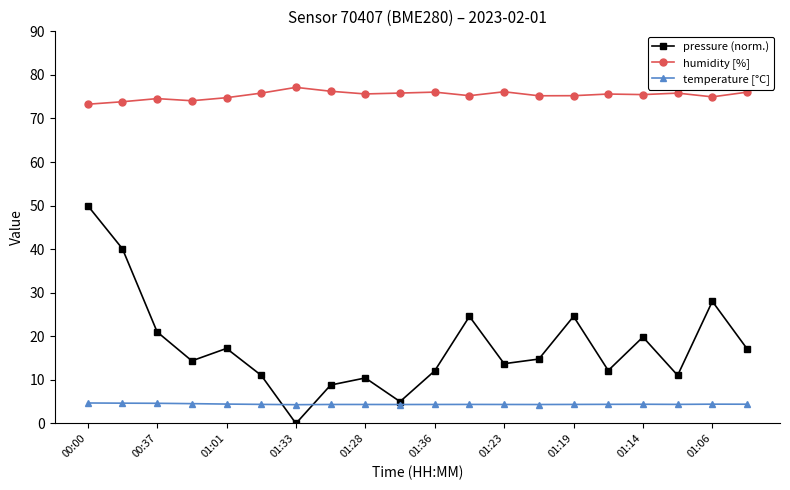

Which series has the largest range (max minus min)?

pressure (norm.)